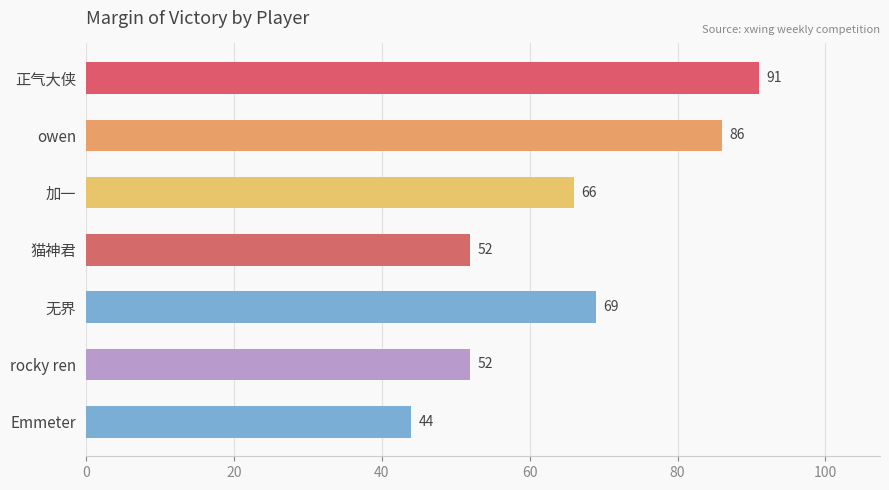

What is the label of the 6th bar from the bottom?

owen